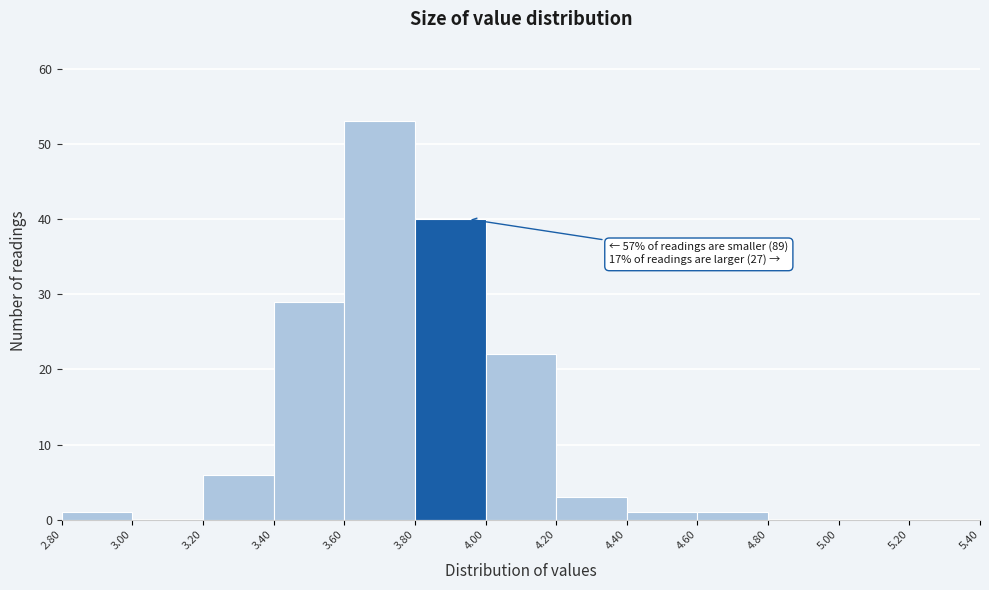

Which range on the x-axis has the tallest bar?

3.60 to 3.80